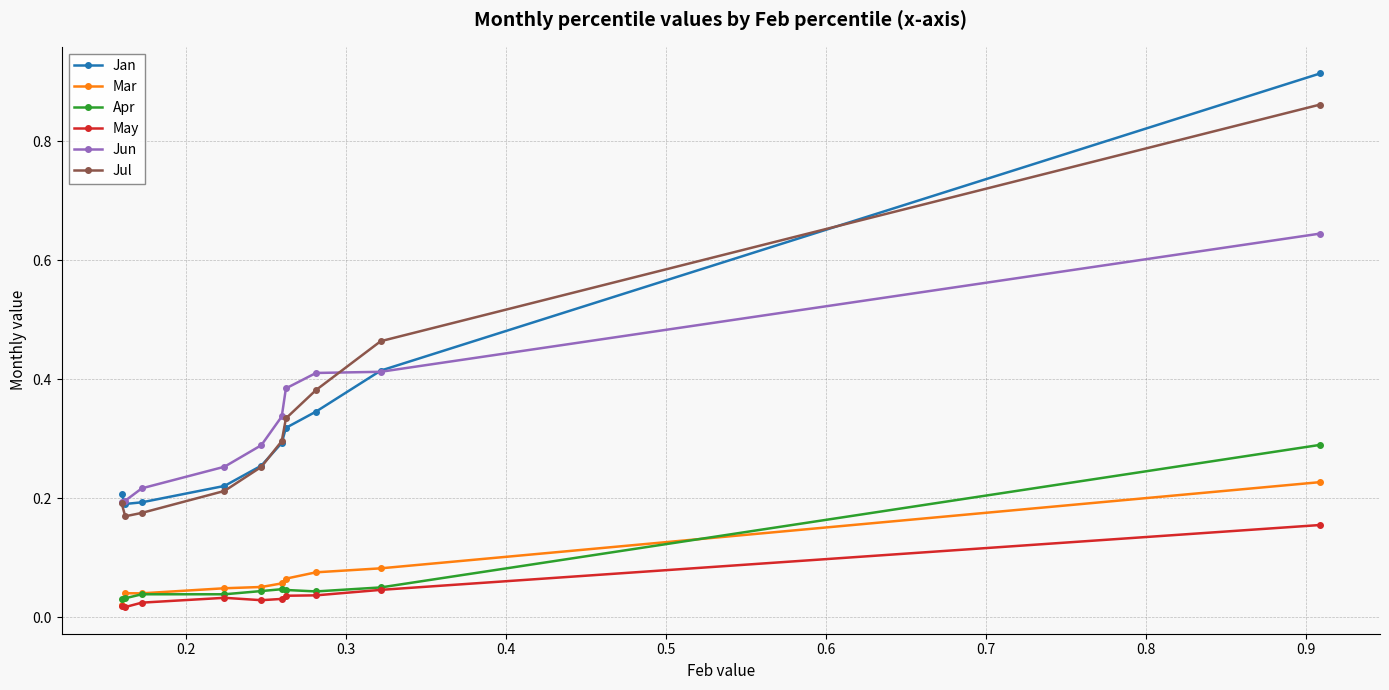

Rank the series by their maximum value, from highest to lowest.

Jan, Jul, Jun, Apr, Mar, May